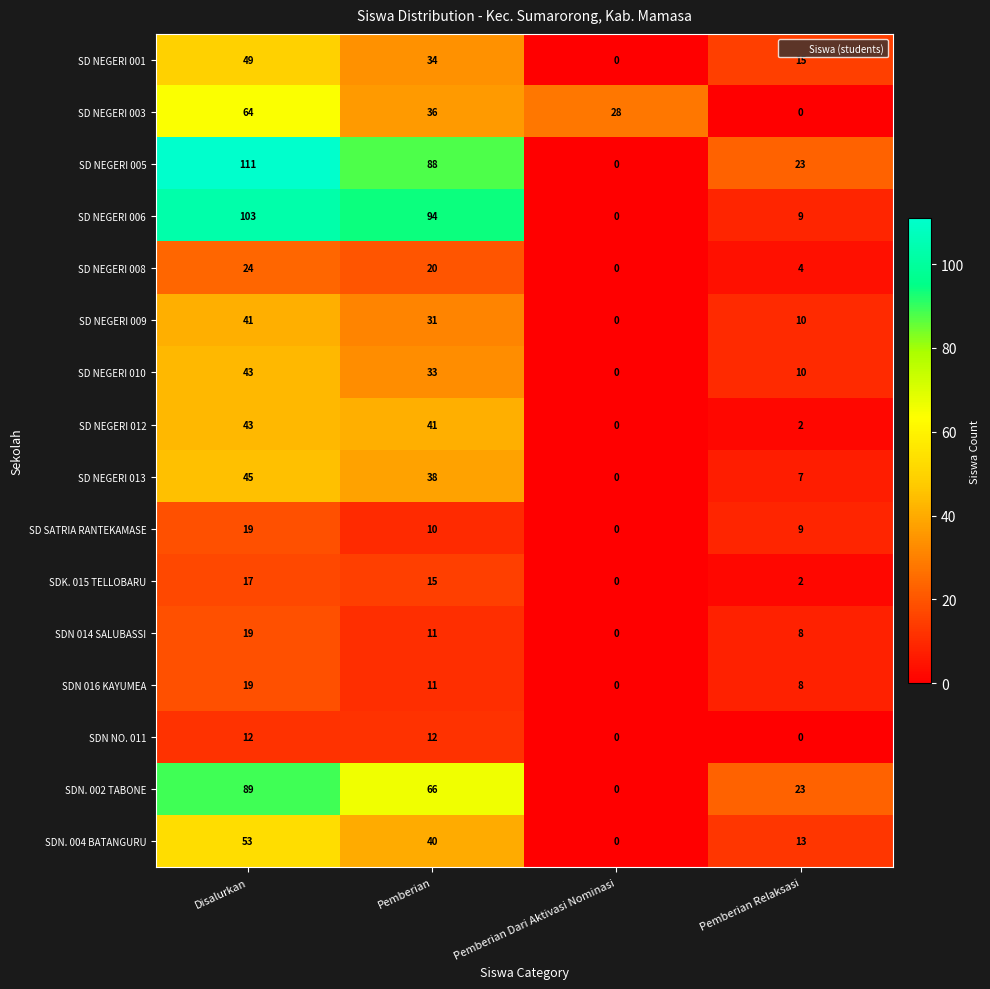

What is the difference between the maximum and minimum values in the SD NEGERI 013 series?

45